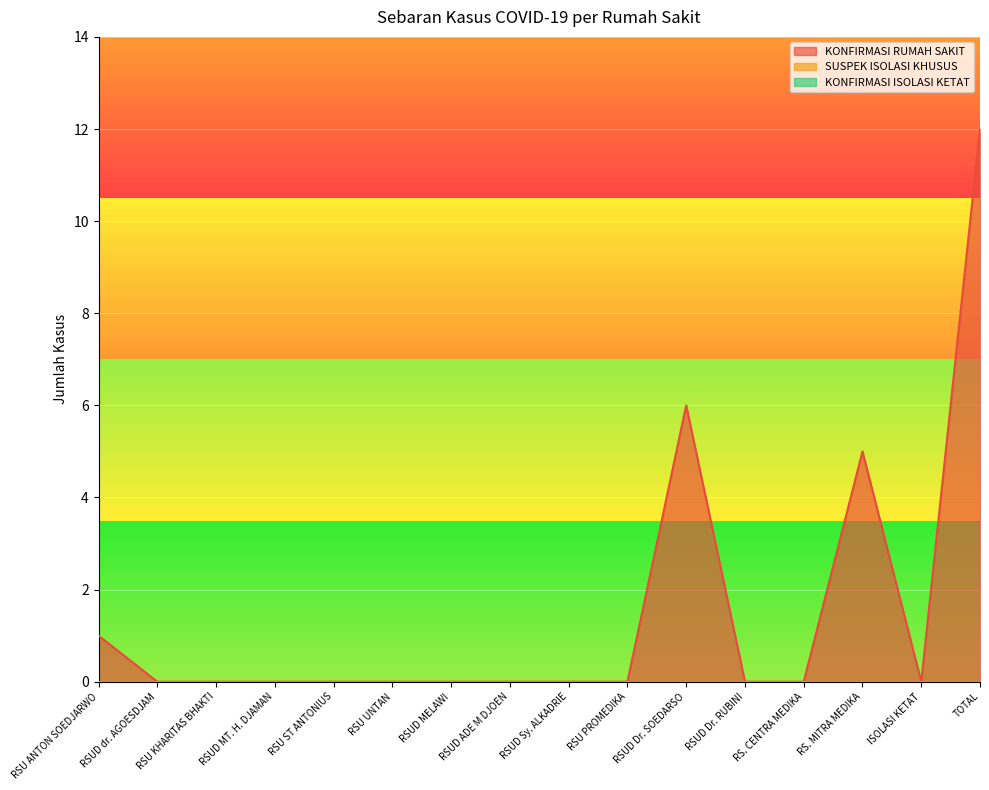

What is the label of the 11th point from the right?

RSU UNTAN